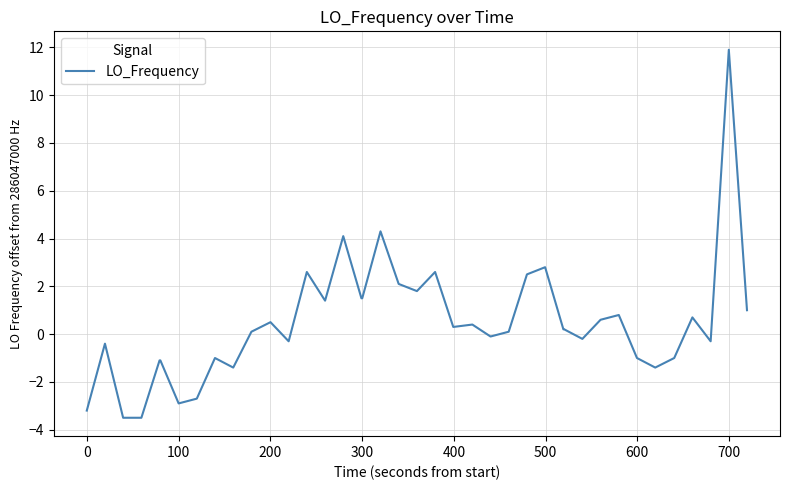

What is the greatest value displayed?

11.9